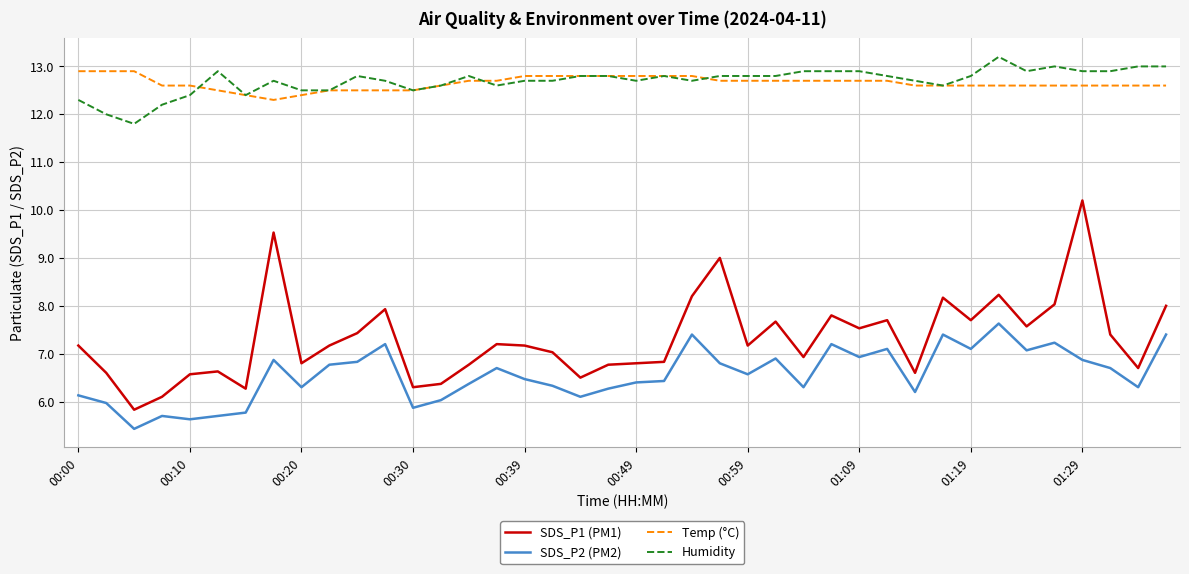

What is the maximum value shown in the chart?

13.2